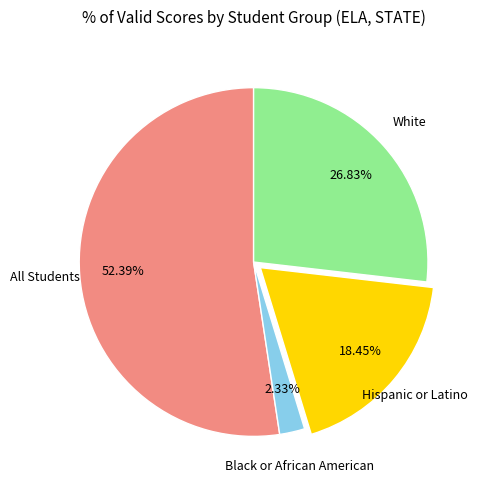

Does any single category account for the majority?

Yes